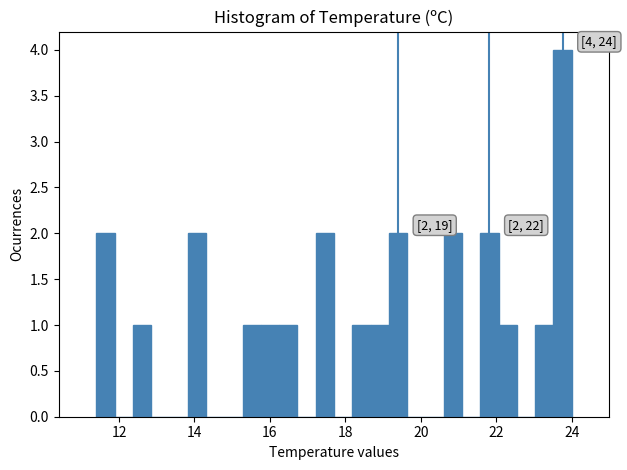

Around what value on the x-axis is the tallest bar? Give the approximate position of its centre, as read against the axis.

23.8